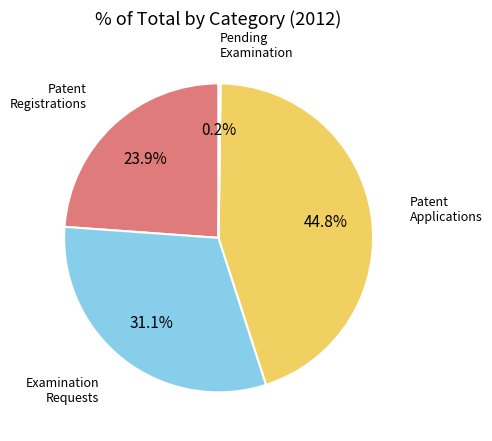

Is there a majority slice in this chart?

No